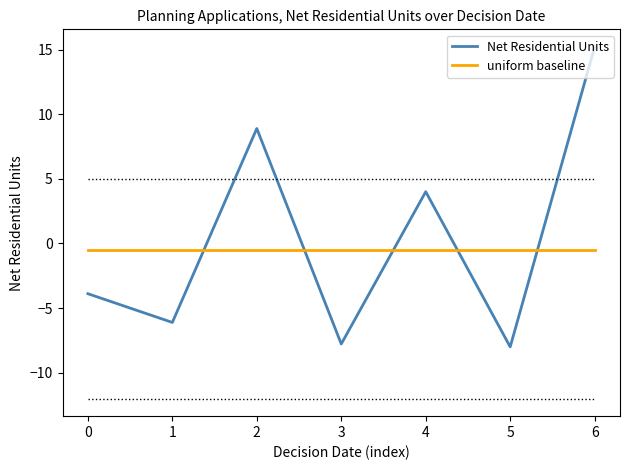

What are all the series names shown in the legend?

Net Residential Units, uniform baseline